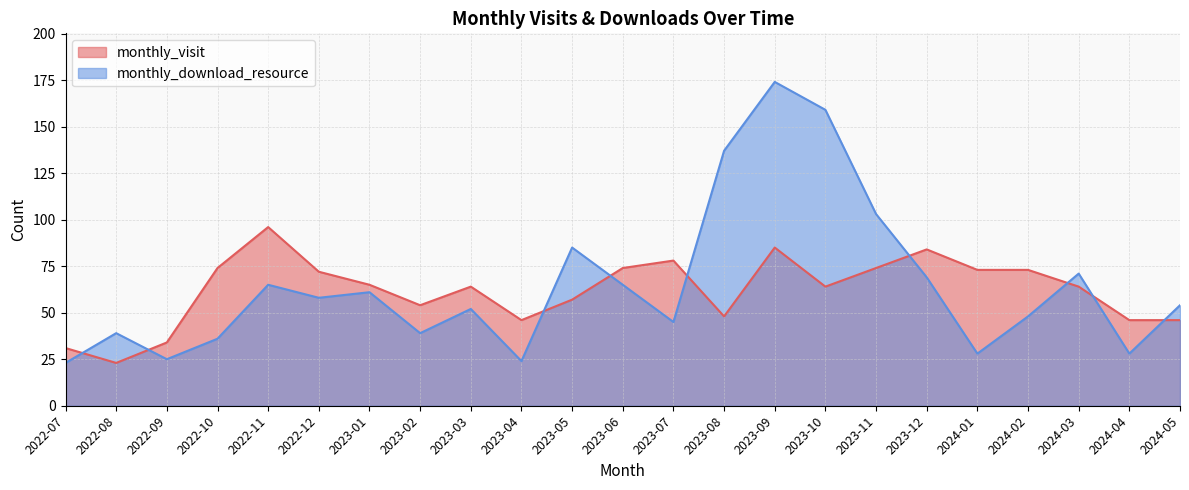

What is the difference between the monthly_visit values at 2023-03 and 2023-08?

16